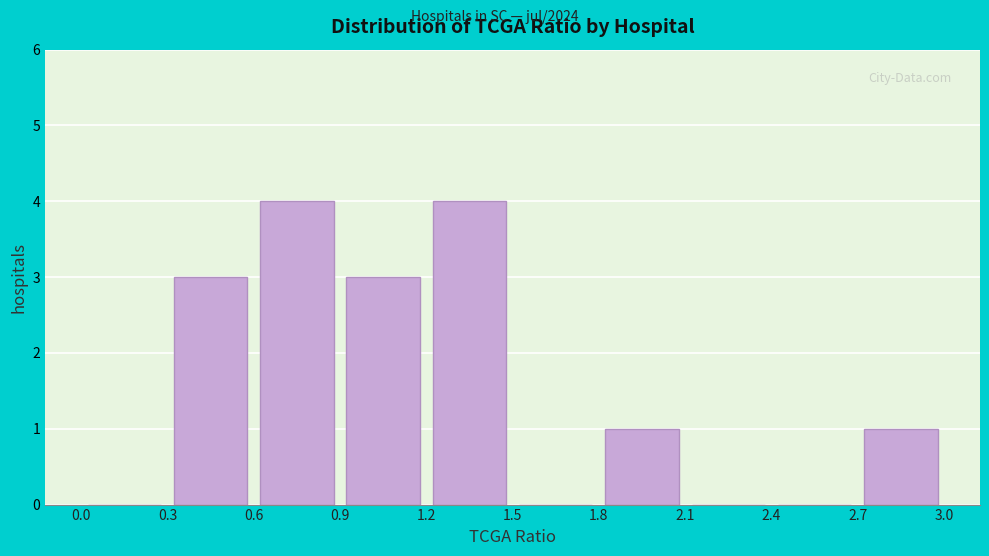

How tall is the bar that spans 0.9 to 1.2 on the x-axis? The values are not printed on the chart, so give them approximately, as read against the axis.

3